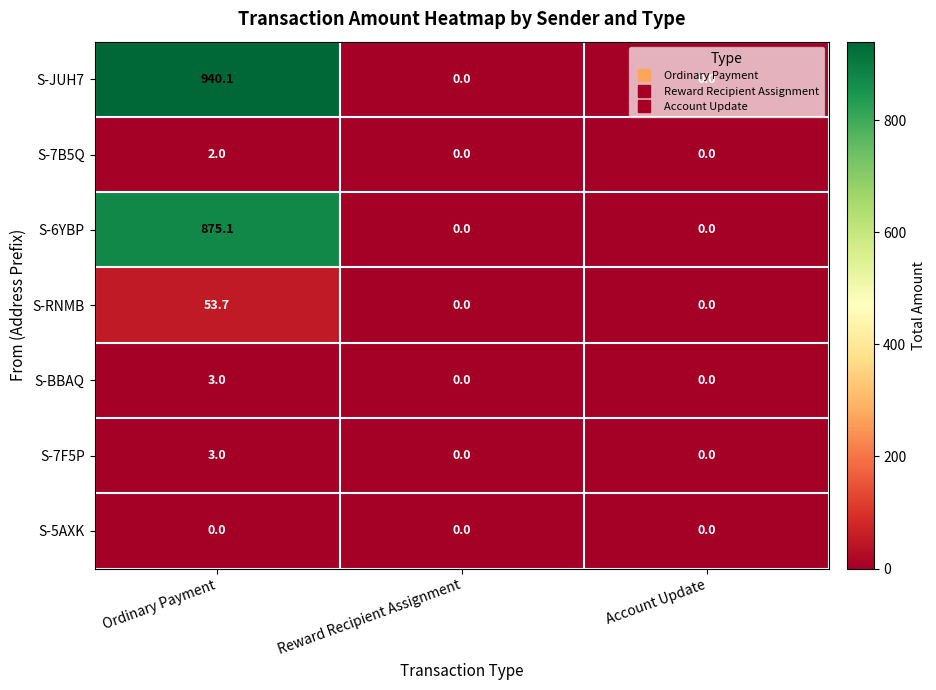

The S-JUH7 series shows 0.0 at Reward Recipient Assignment. True or false?

True